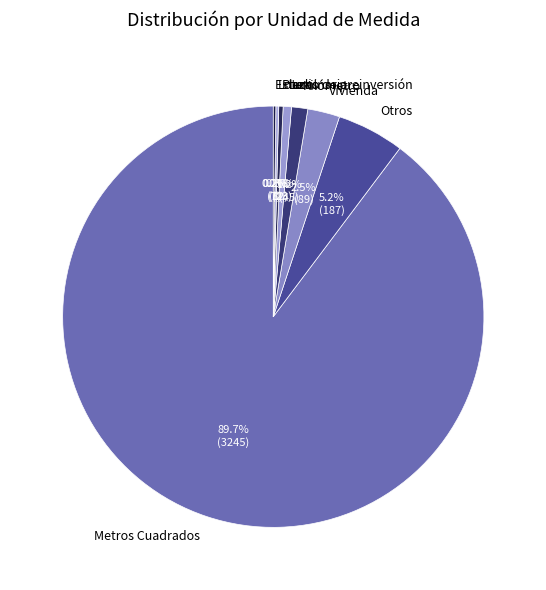

To the nearest percent, what percentage of the pie is Metros Cuadrados?

90%